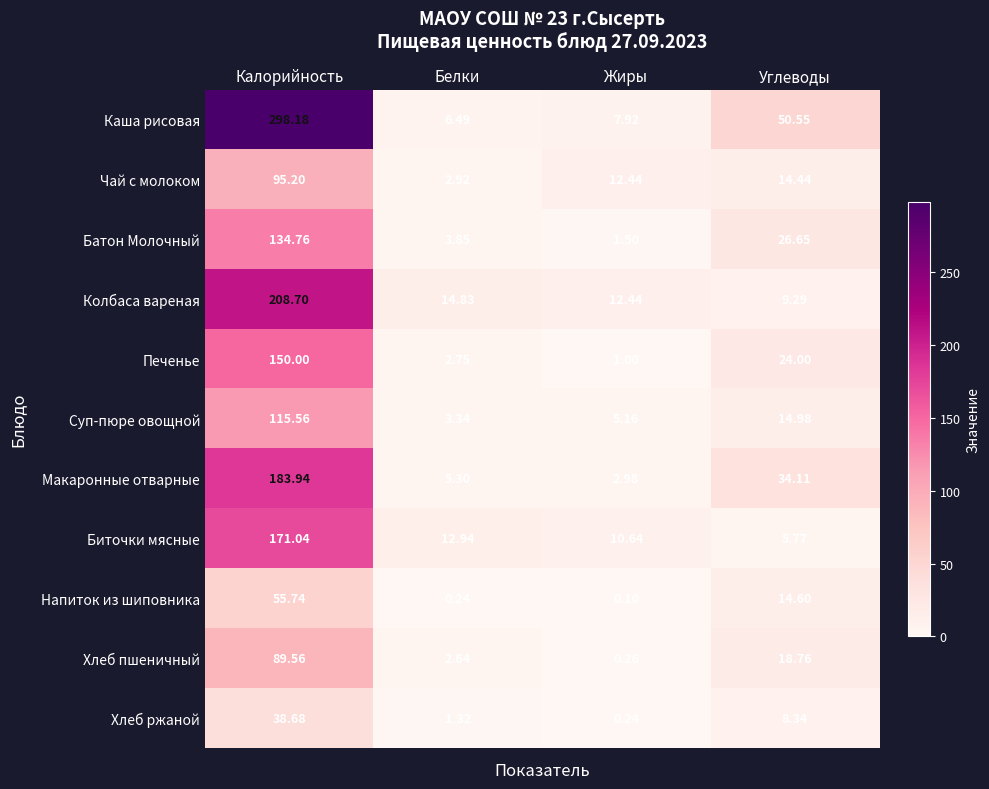

What is the maximum value shown in the chart?

298.2